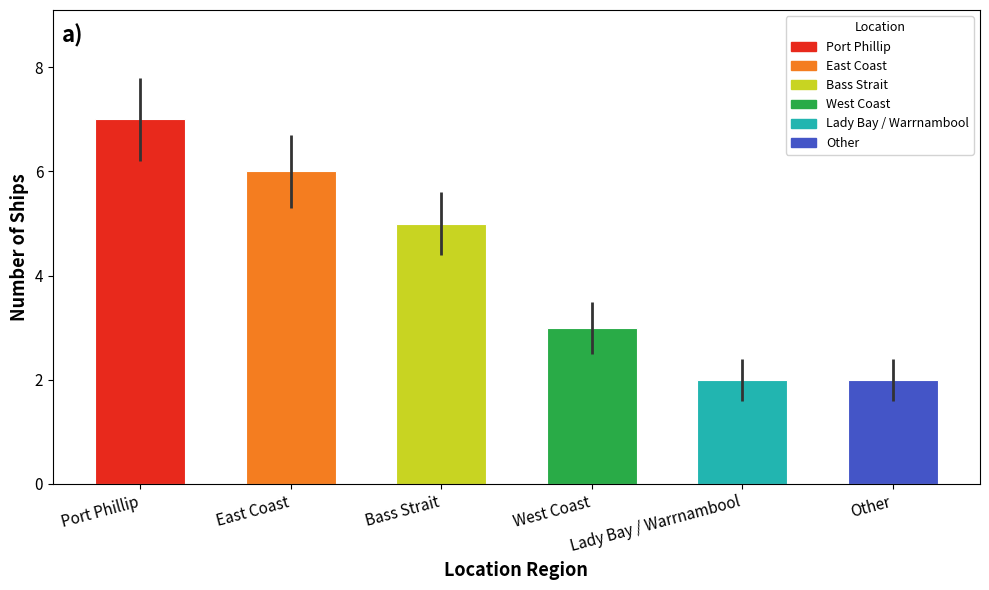

How many values are between 2 and 6?

5